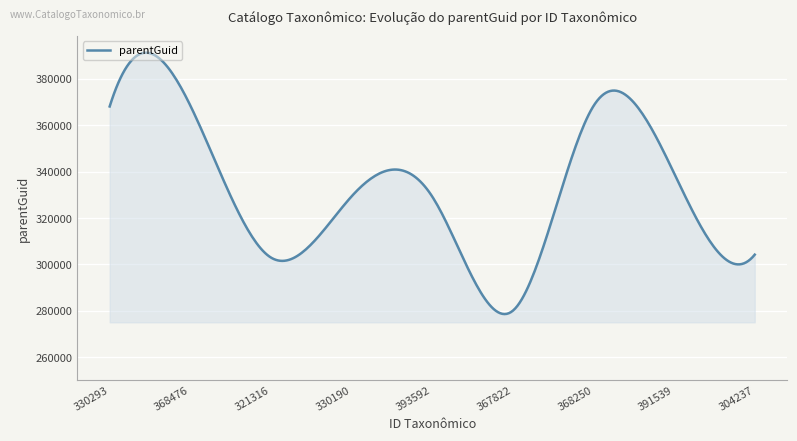

What is the minimum value shown in the chart?

278642.9